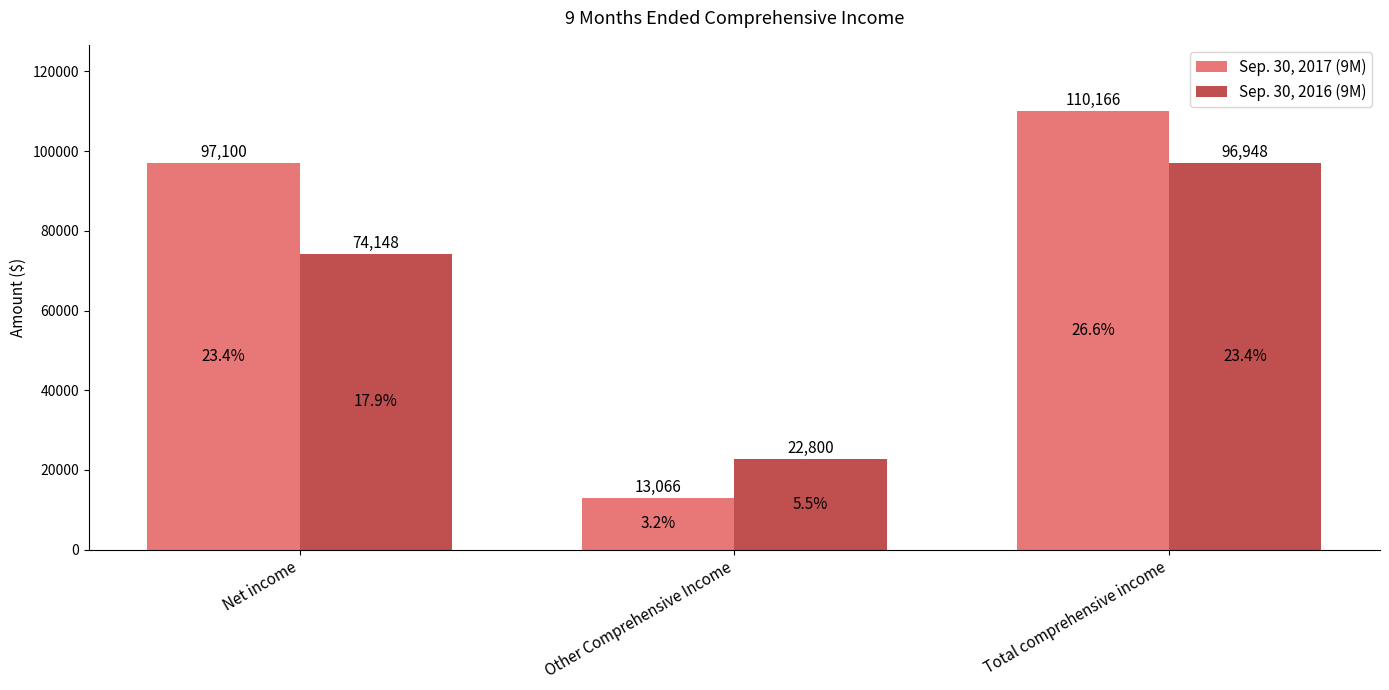

What is the minimum value for Sep. 30, 2016 (9M)?

22800